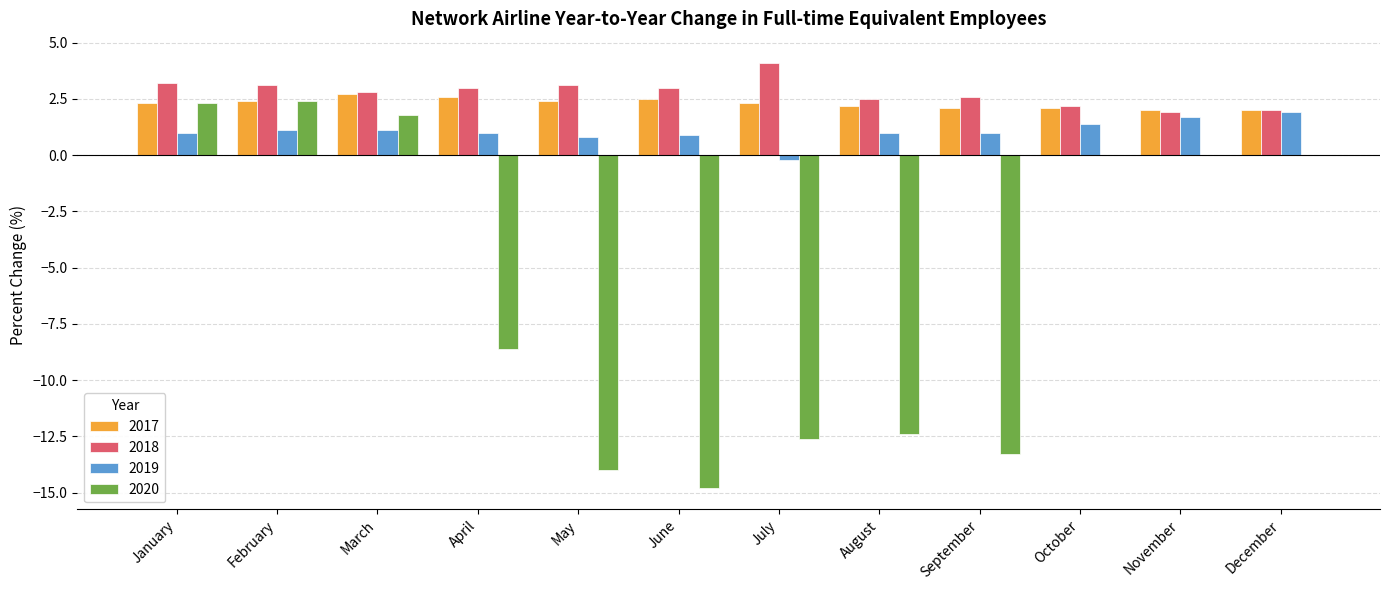

What is the sum of all 2018 values?

33.5